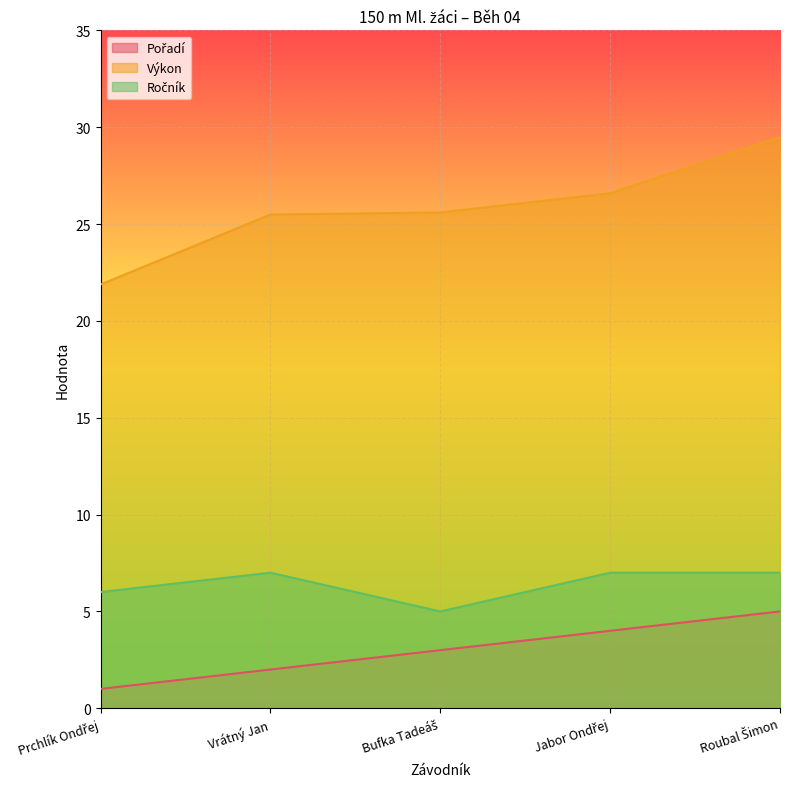

Which series has the largest total across all categories?

Výkon